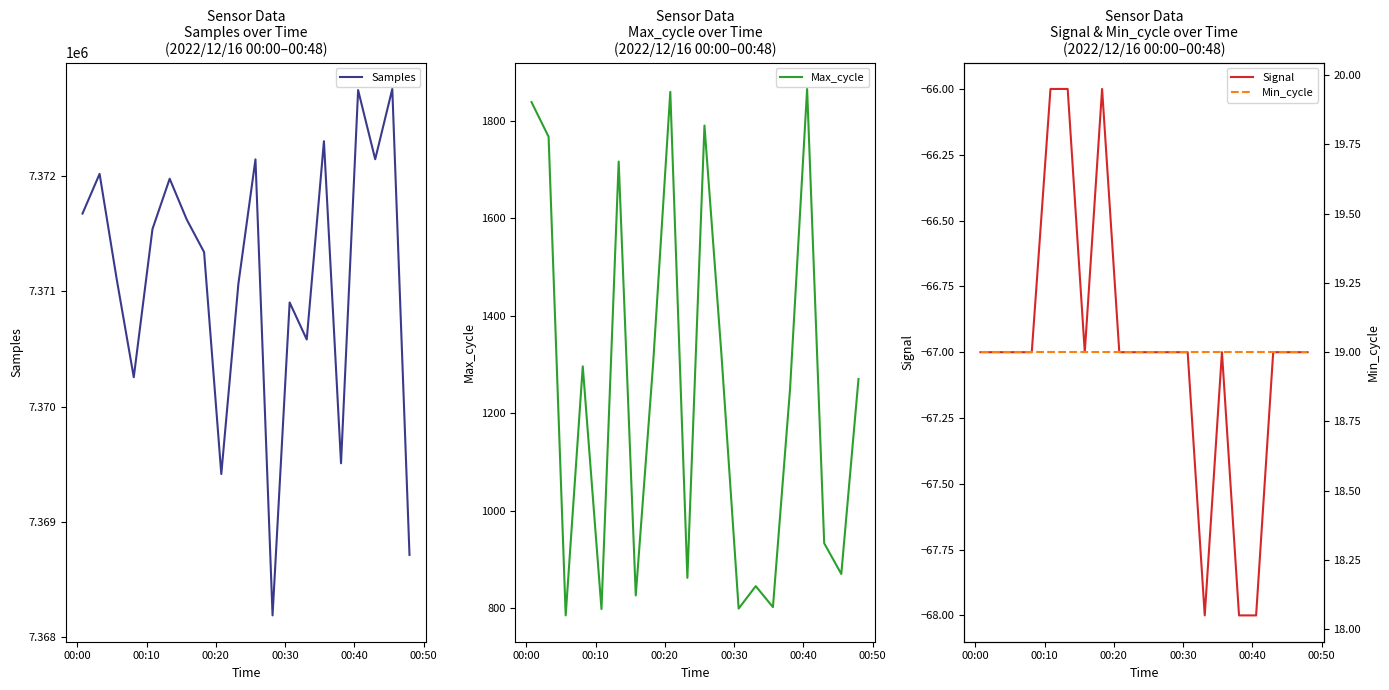

At how many categories does at least one series exceed 6803448?

20